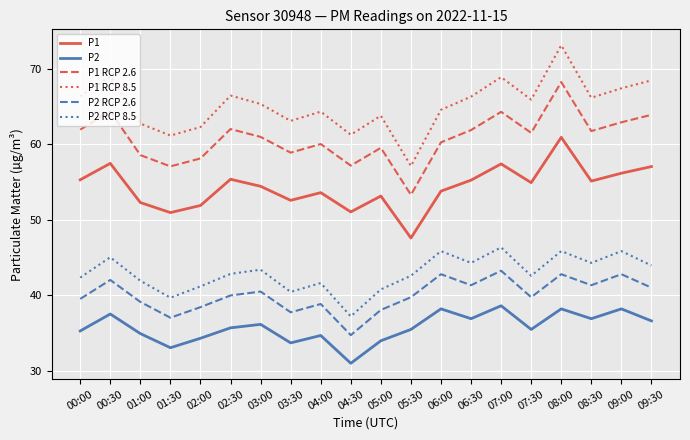

What is the spread (max minus min) of values at 03:00?

29.2